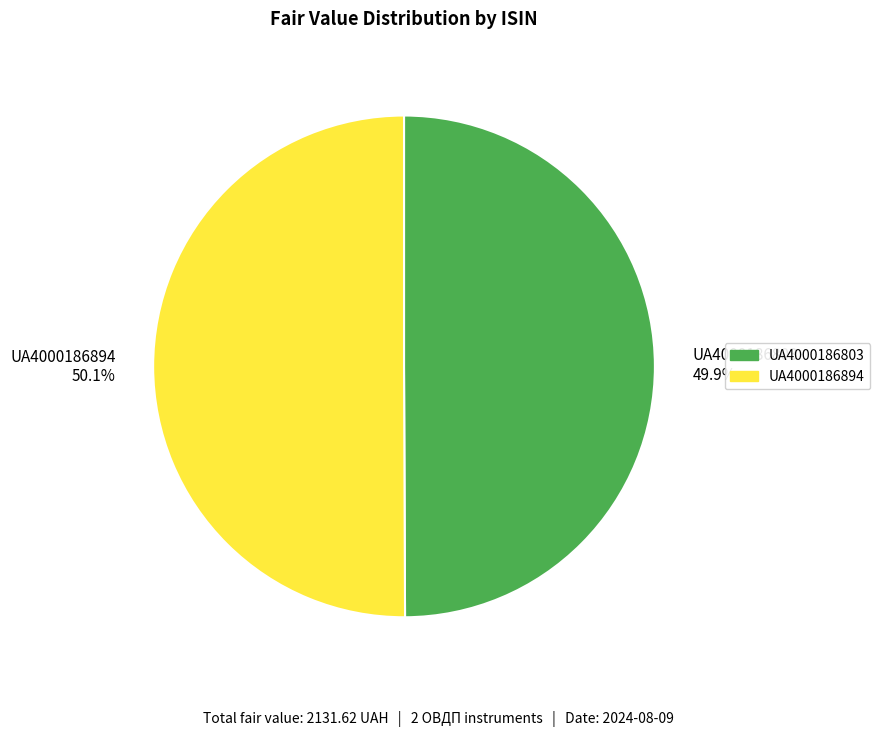

Is there a majority slice in this chart?

Yes